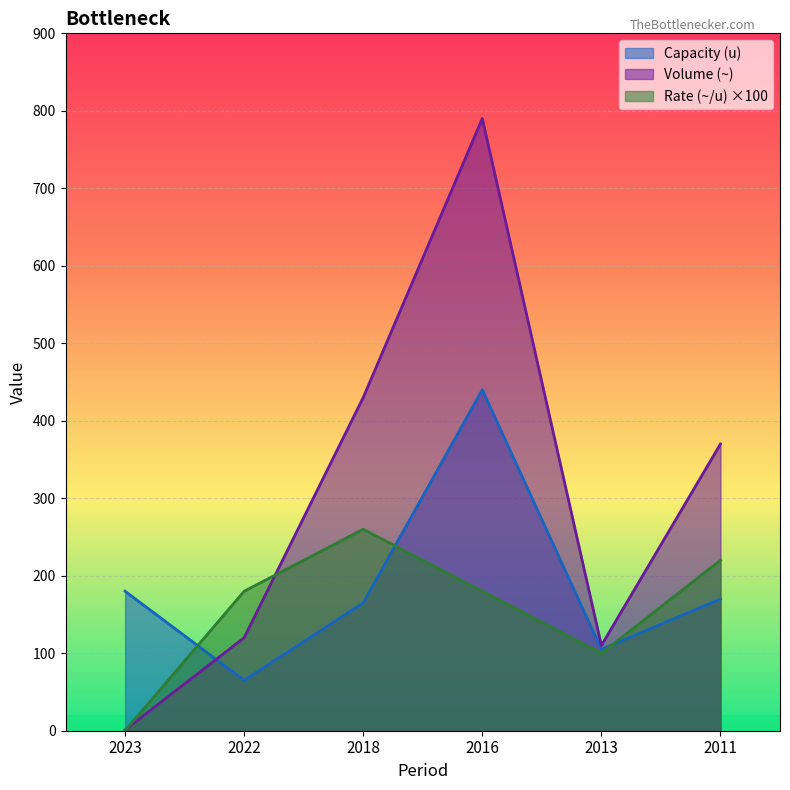

Read the Rate (~/u) value at 2016.

180.0